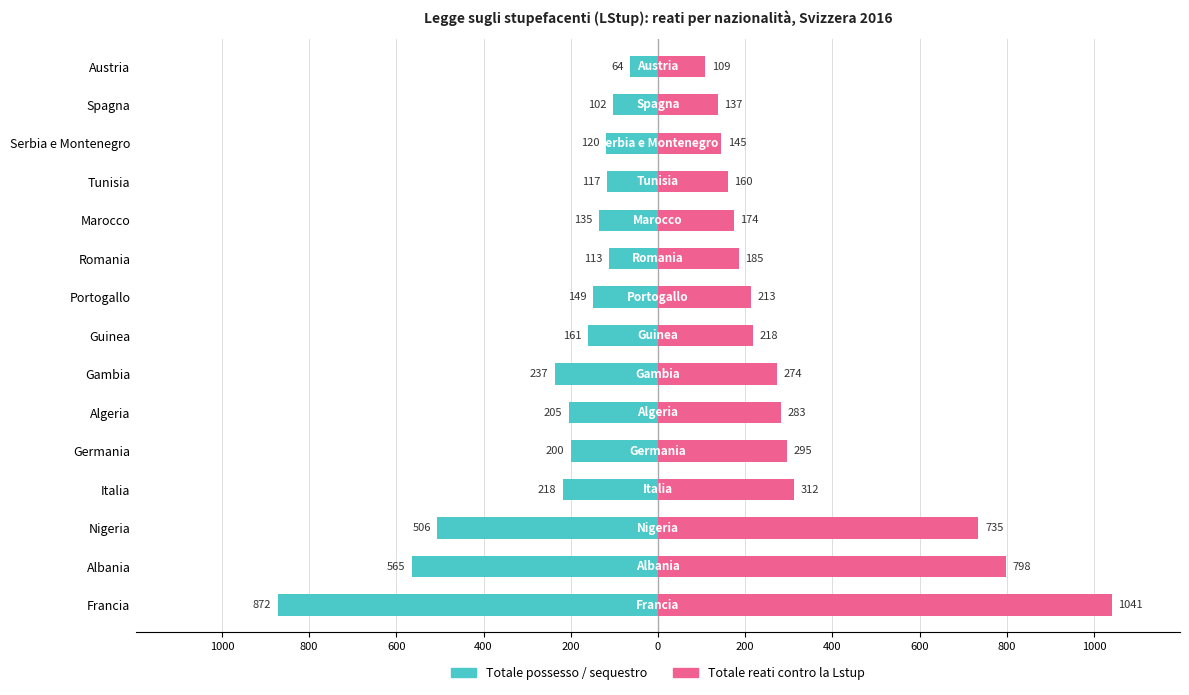

How many groups of bars are there?

15